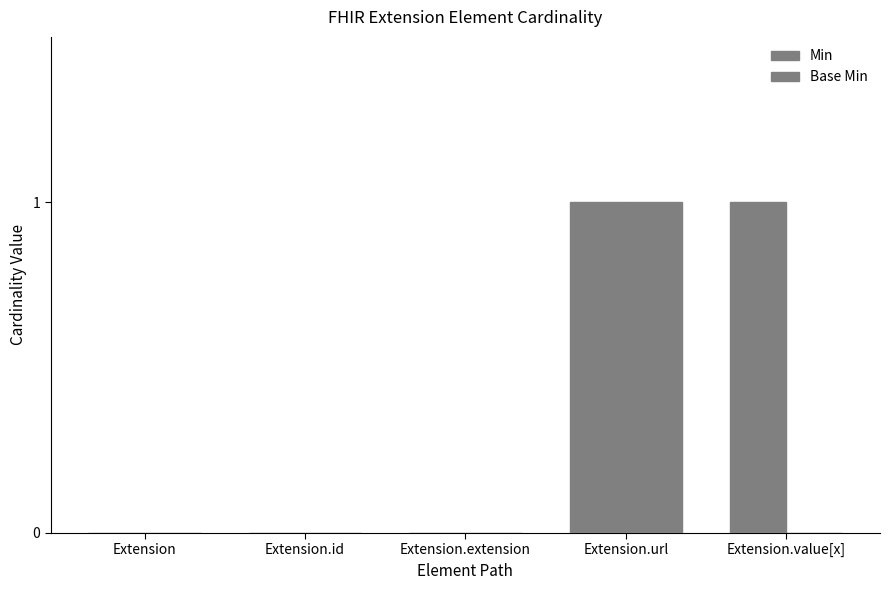

Rank the series at Extension.value[x] from highest to lowest value.

Min, Base Min